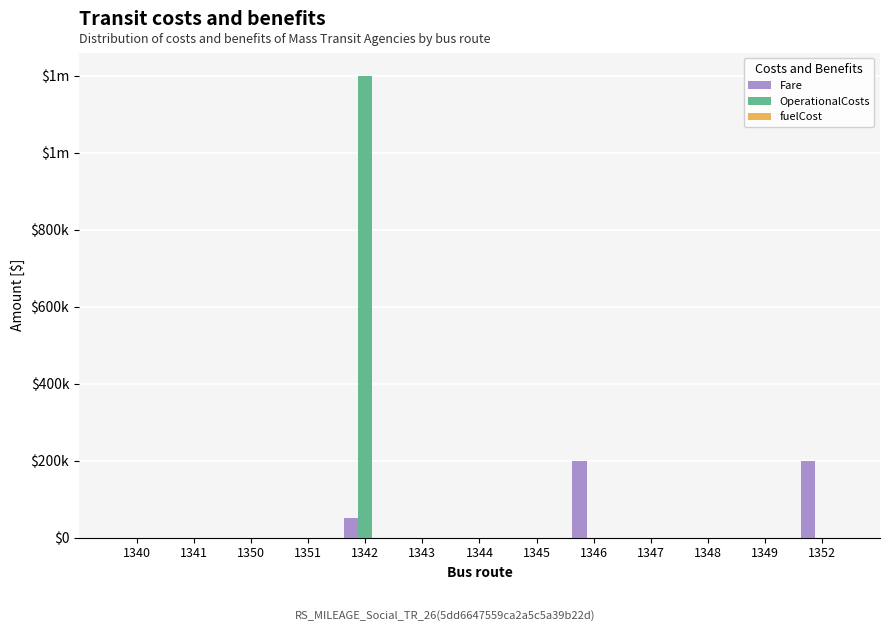

Does the chart contain stacked bars?

No